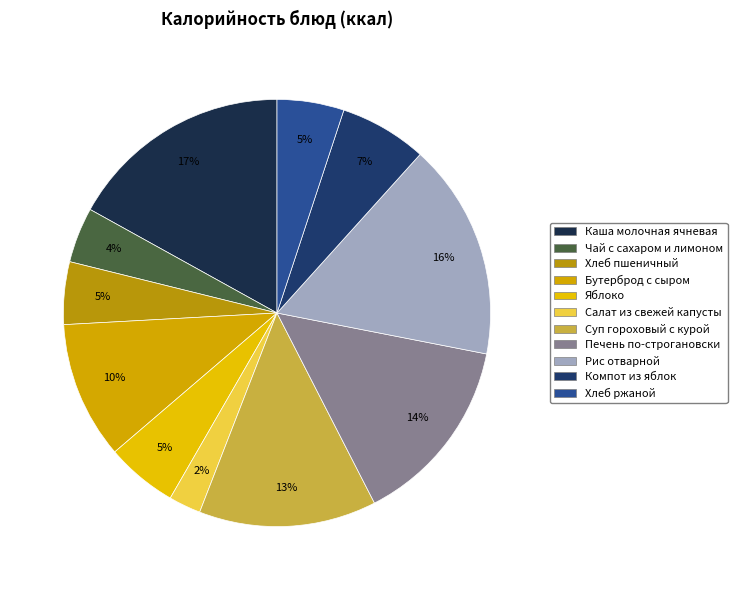

What is the ratio of the value at Салат из свежей капусты to the value at Чай с сахаром и лимоном?

0.6